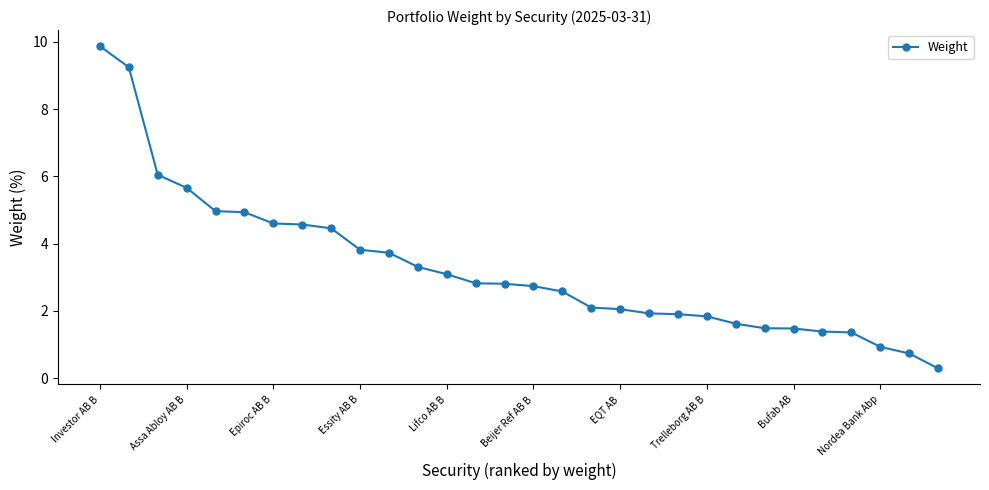

What is the value of the 1st point from the left?

9.9